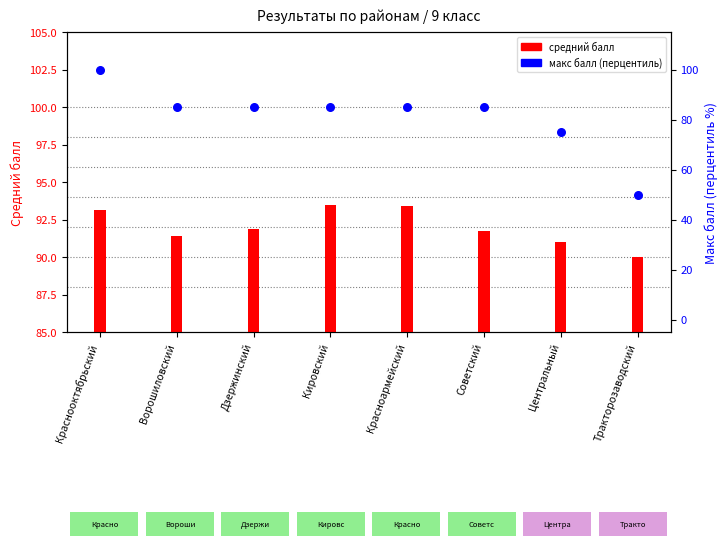

What are all the series names shown in the legend?

средний балл, макс балл (перцентиль)